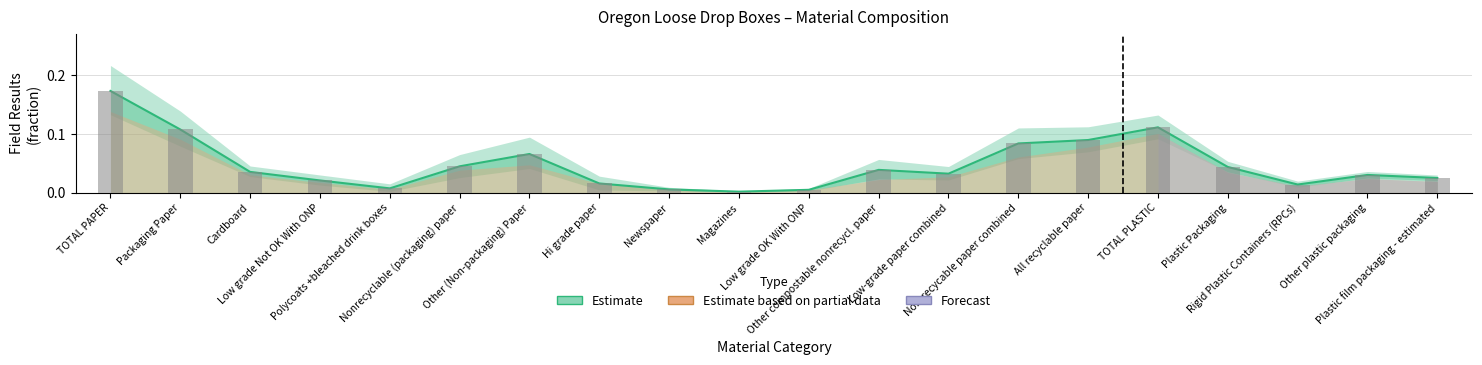

Are the bars grouped side by side (vs. stacked)?

Yes